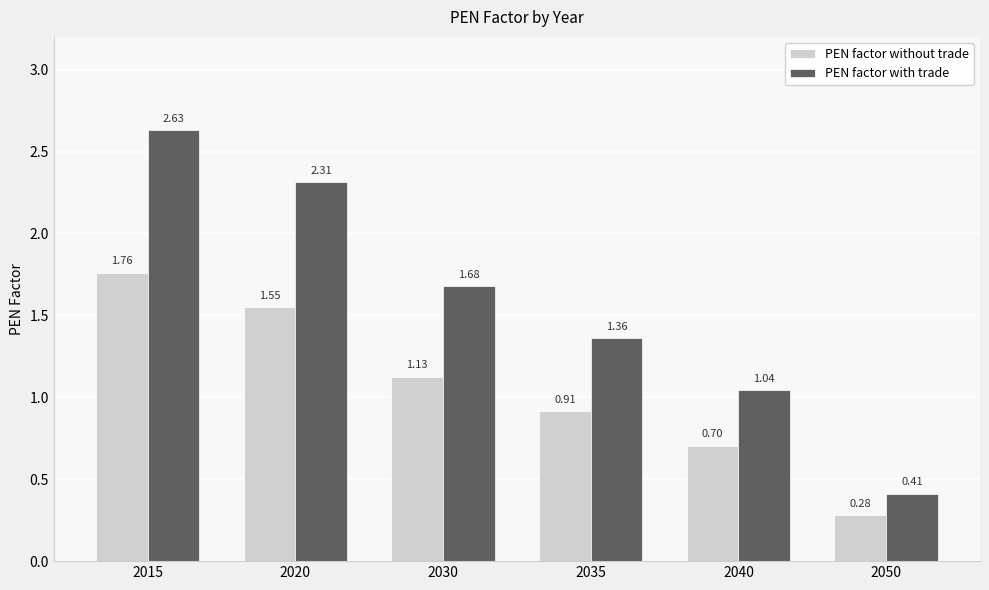

At which label is PEN factor without trade closest to 1?

2035